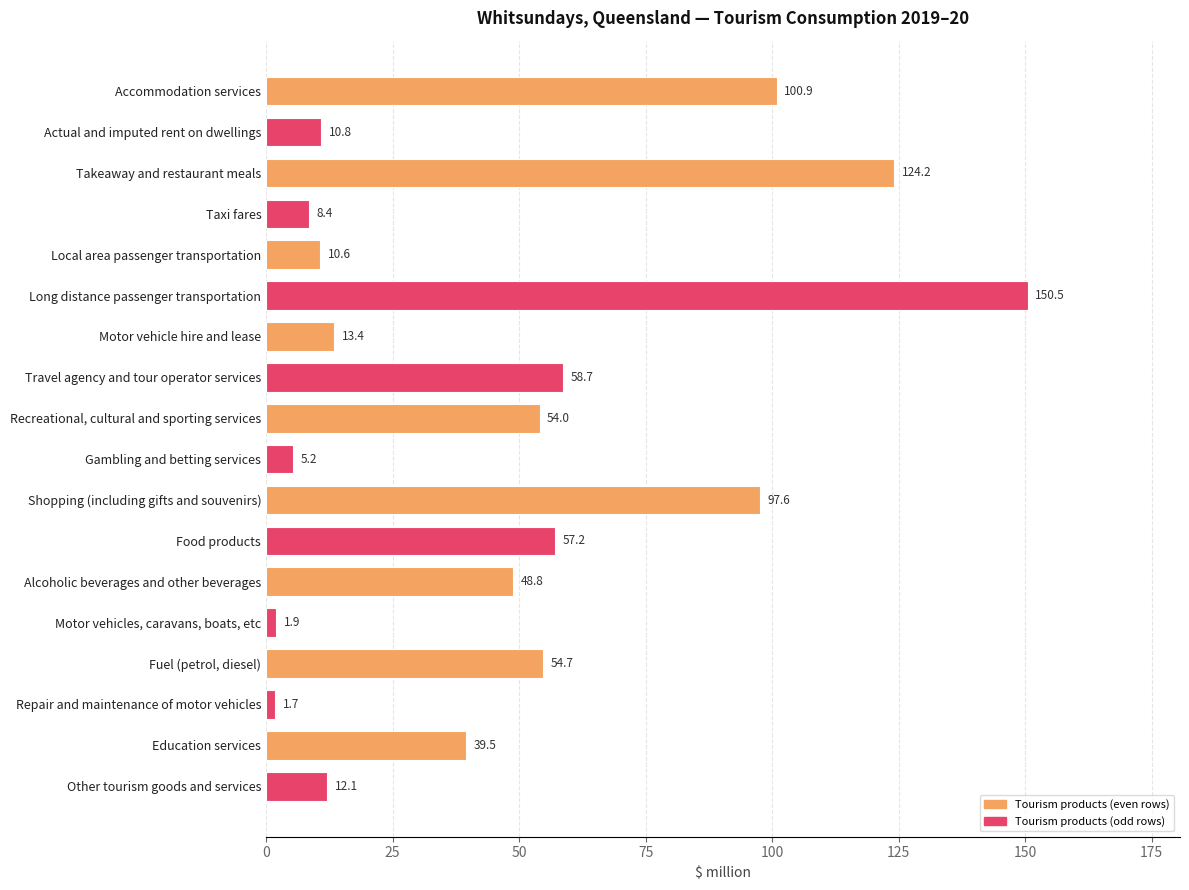

Rank the categories by value from highest to lowest.

Long distance passenger transportation, Takeaway and restaurant meals, Accommodation services, Shopping (including gifts and souvenirs), Travel agency and tour operator services, Food products, Fuel (petrol, diesel), Recreational, cultural and sporting services, Alcoholic beverages and other beverages, Education services, Motor vehicle hire and lease, Other tourism goods and services, Actual and imputed rent on dwellings, Local area passenger transportation, Taxi fares, Gambling and betting services, Motor vehicles, caravans, boats, etc, Repair and maintenance of motor vehicles